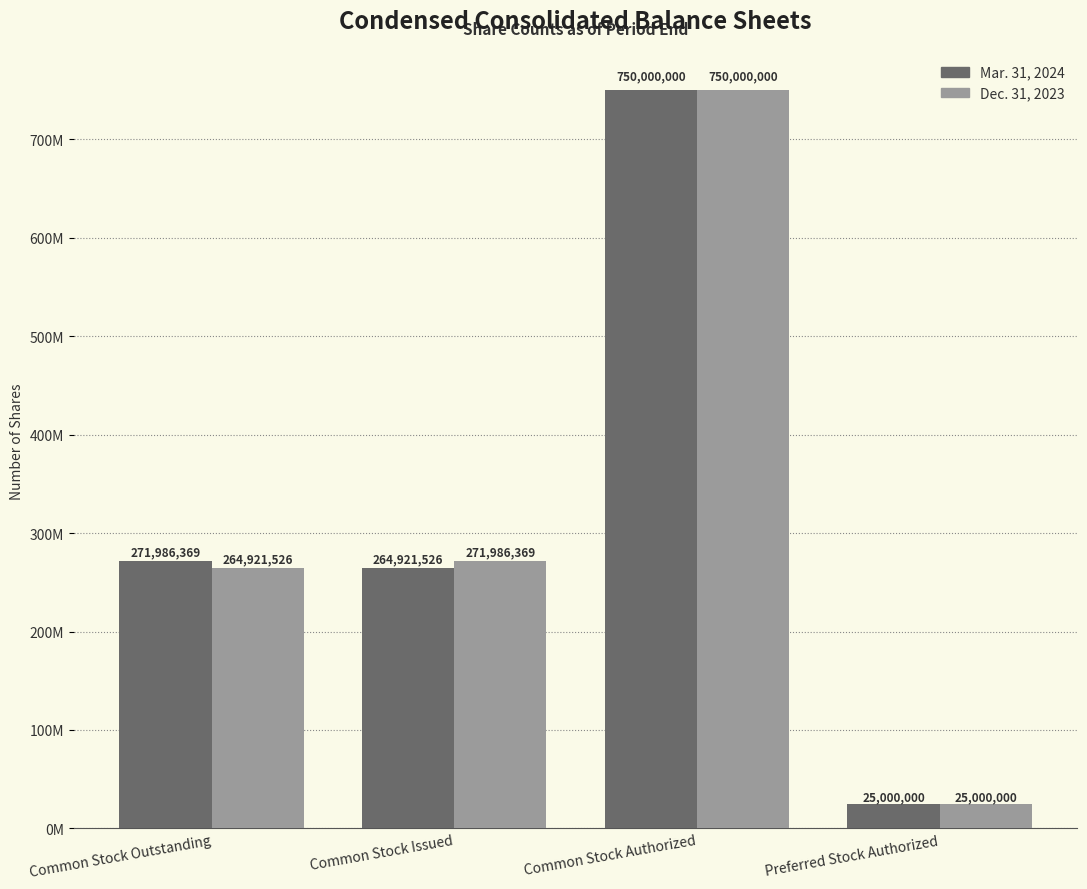

What is the average value of the Dec. 31, 2023 series?

327976974